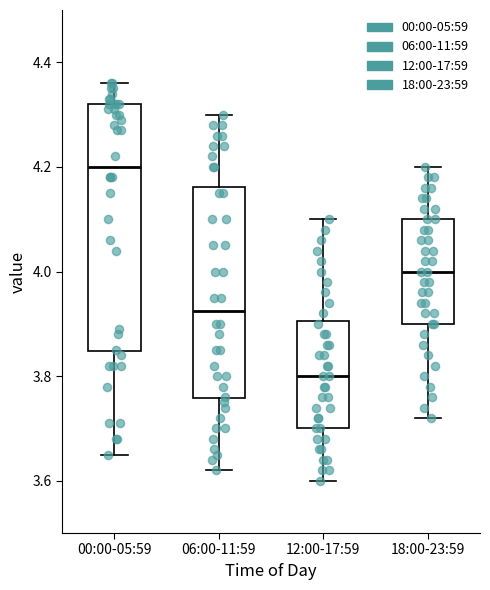

Where does the lower whisker of the box for 12:00-17:59 end on the y-axis? The values are not printed on the chart, so give them approximately, as read against the axis.

3.60